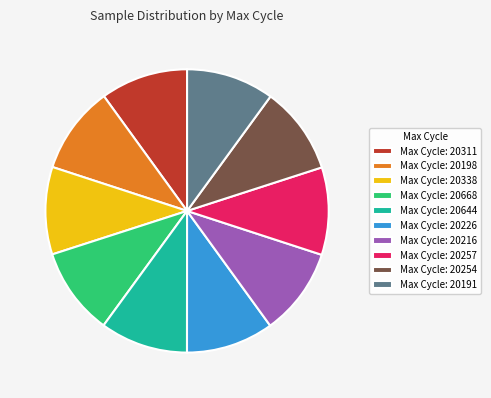

Does any single category account for the majority?

No